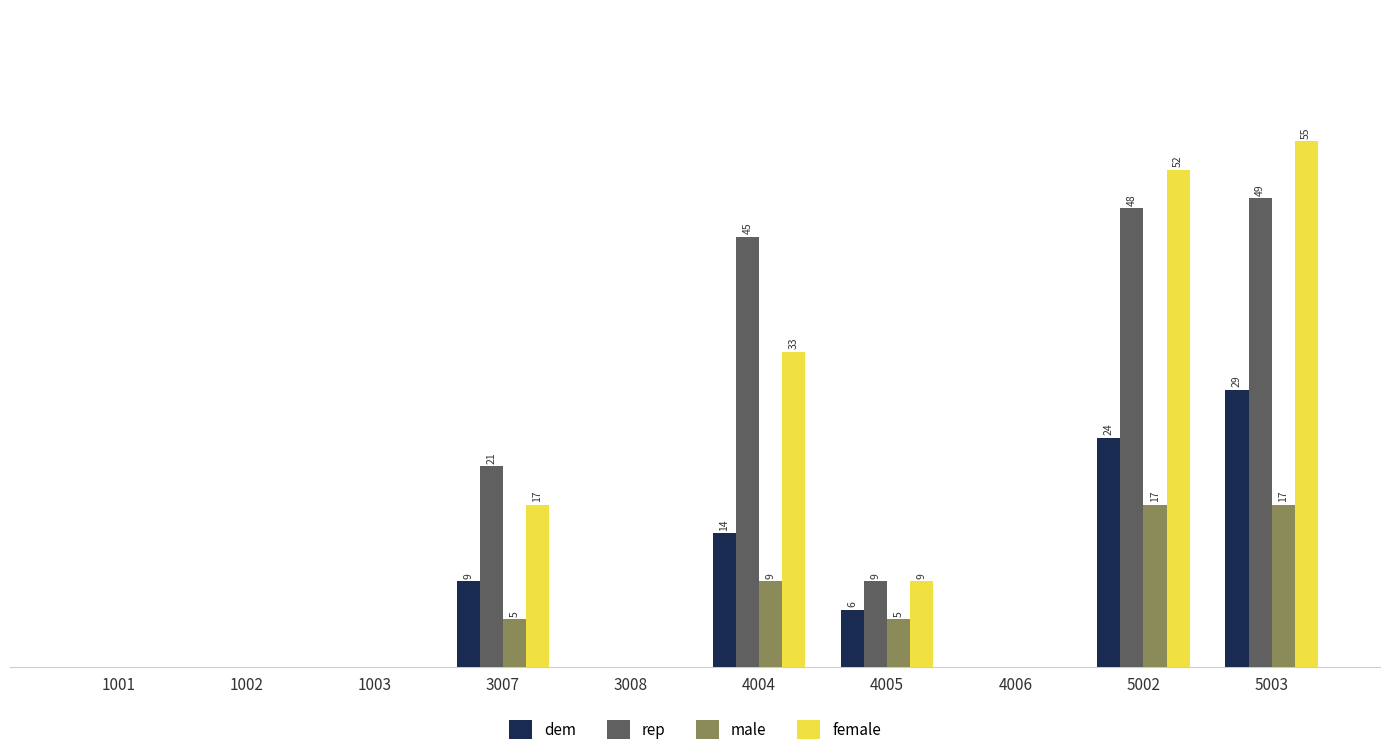

Between 3007 and 3008, which series saw the biggest shift?

rep